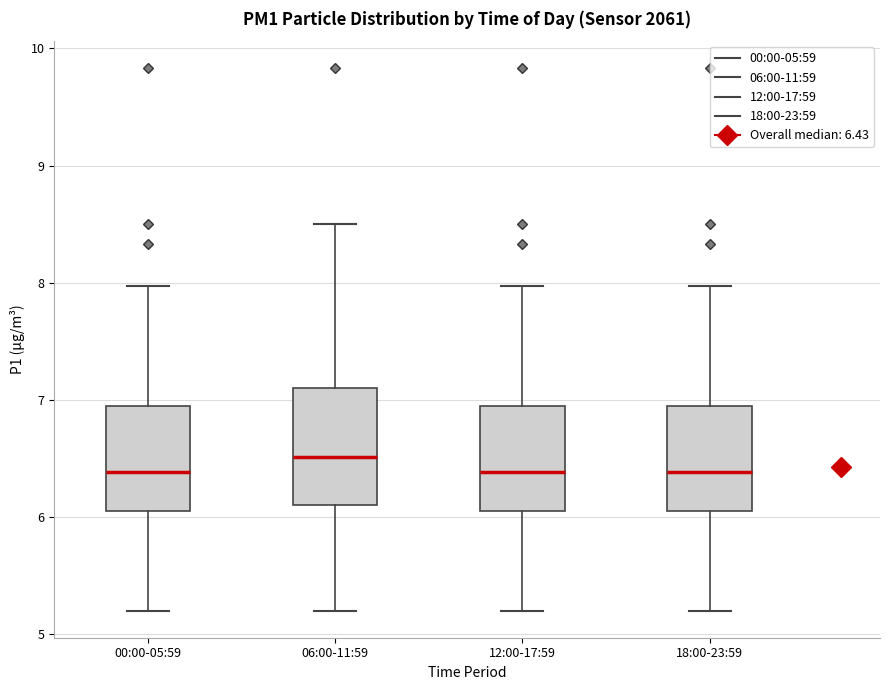

Reading left to right, read every box against the y-axis: the position of its median line, the range the box covers, and the ends of its whiskers. The values are not printed on the chart, so give them approximately, as read against the axis.

00:00-05:59: median 6.4, box 6.1 to 7.0, whiskers 5.2 to 8.0
06:00-11:59: median 6.5, box 6.1 to 7.1, whiskers 5.2 to 8.5
12:00-17:59: median 6.4, box 6.1 to 7.0, whiskers 5.2 to 8.0
18:00-23:59: median 6.4, box 6.1 to 7.0, whiskers 5.2 to 8.0